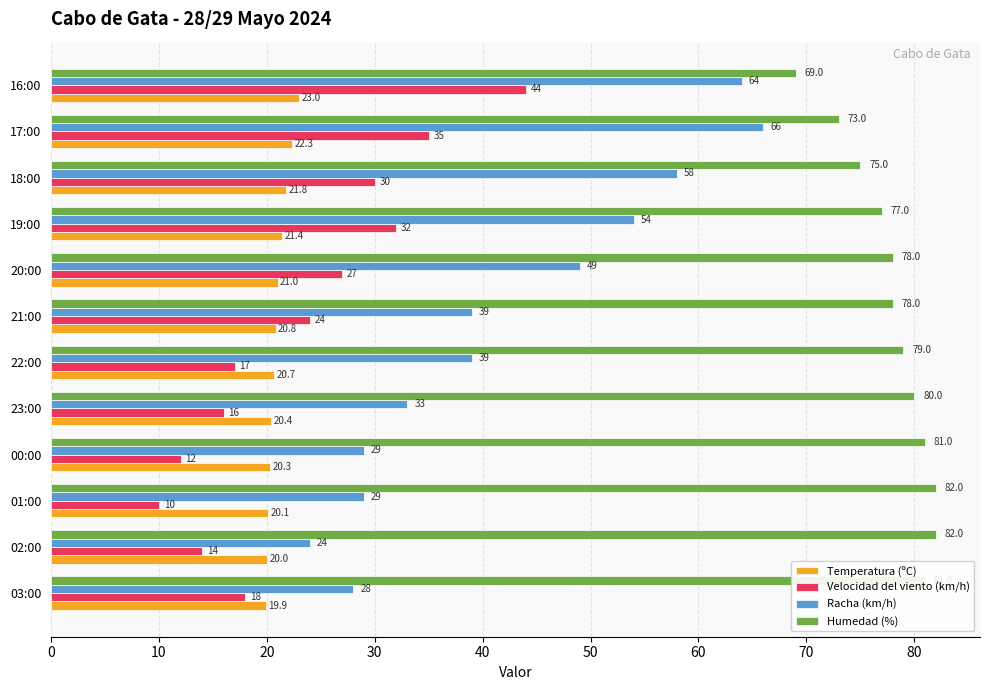

What is the average value of the Racha (km/h) series?

42.7